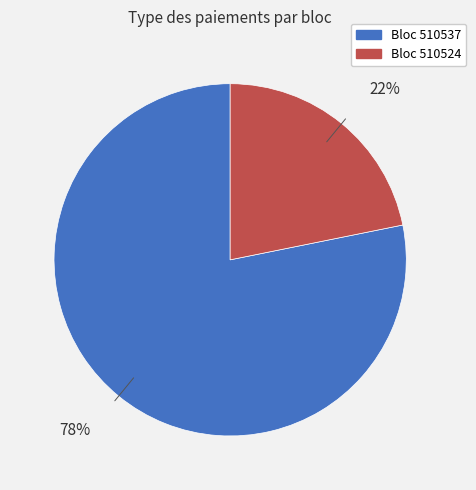

To the nearest percent, what is the difference between the largest and smallest slice percentages?

56%